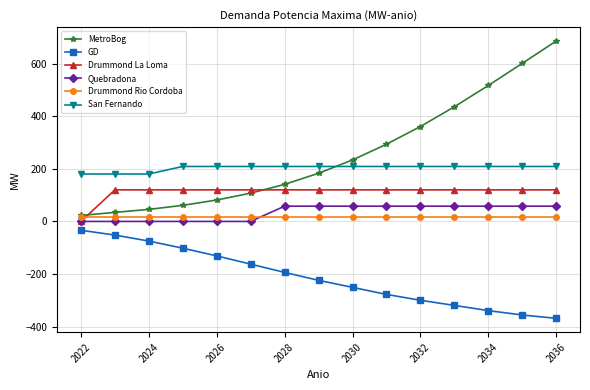

Count the number of data series in this chart.

6